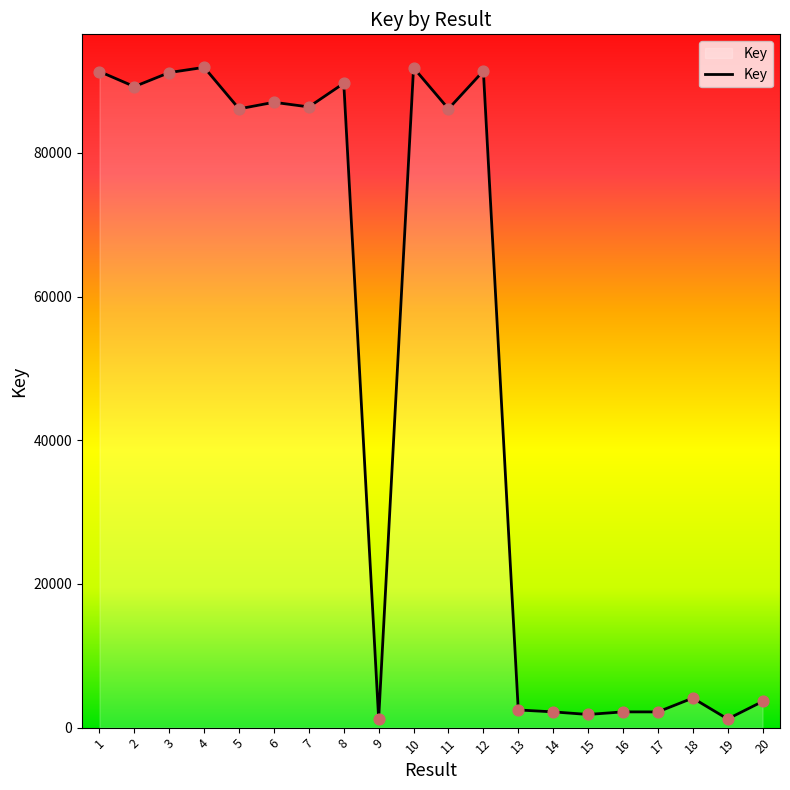

Approximately how many times larger is the value at 4 compared to 18?

22.4